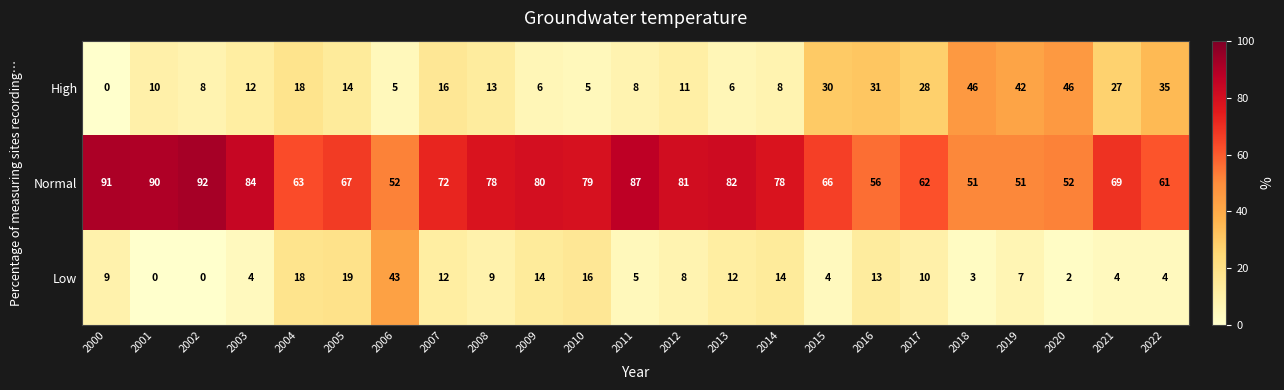

At how many categories does at least one series exceed 28?

23